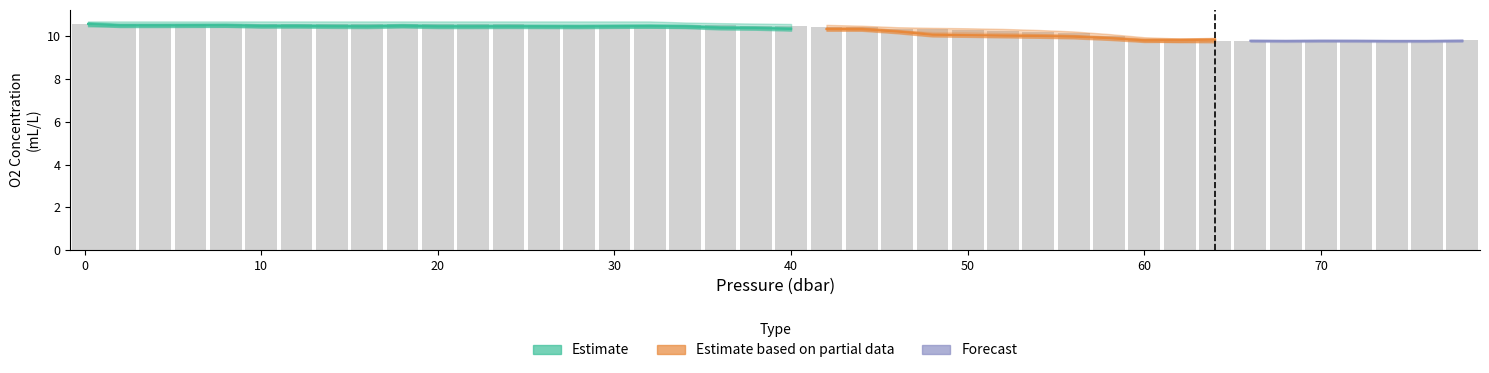

Where does the o2_c_lower series first go above 10?

0.2